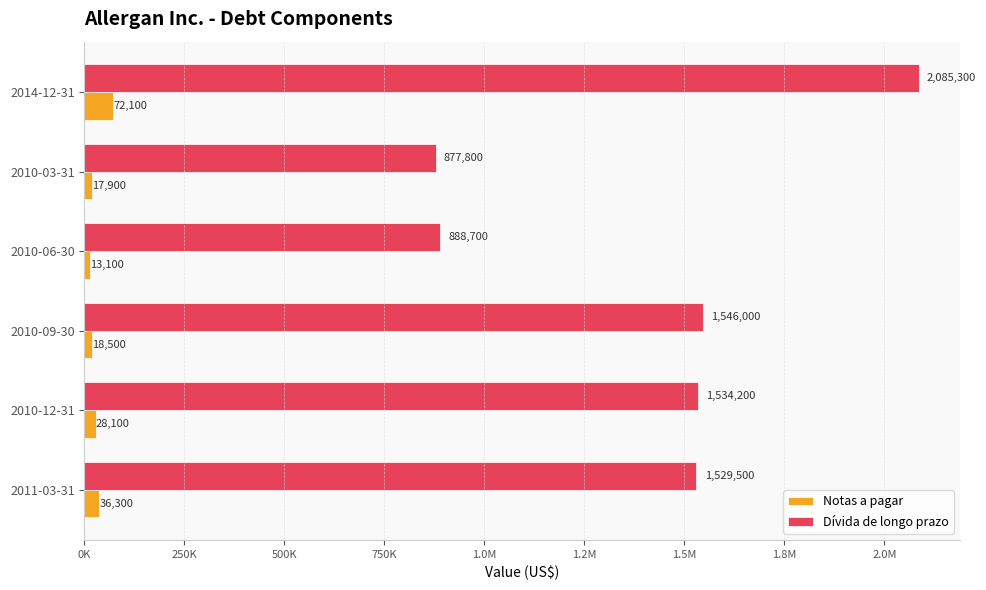

What is the difference between the second highest and minimum values in the Notas a pagar series?

23200